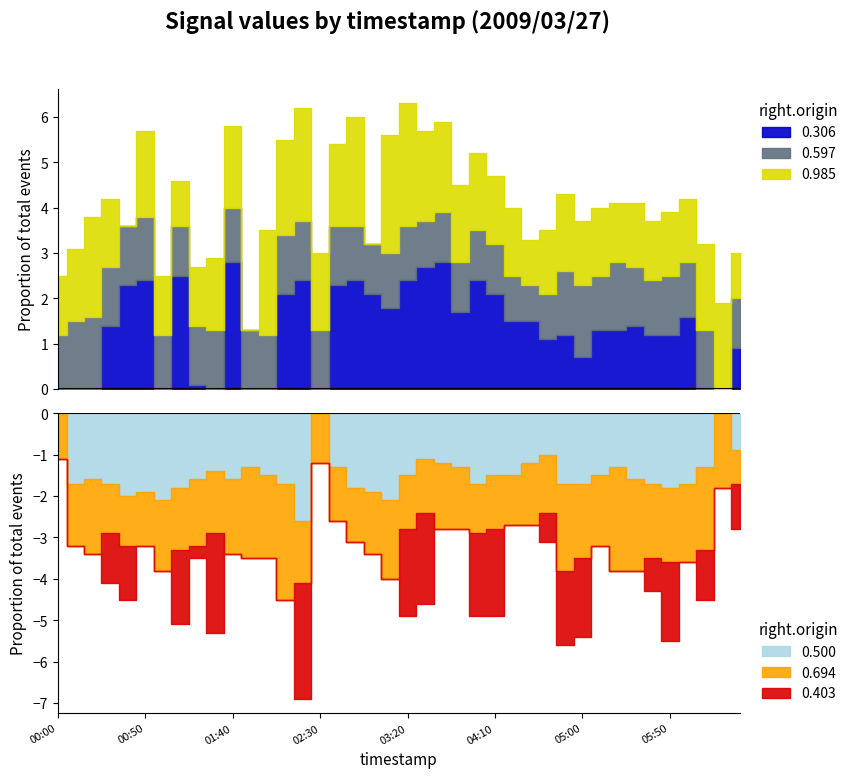

The 0.306 series shows 504.5 at 2009/03/27 06:10. True or false?

False